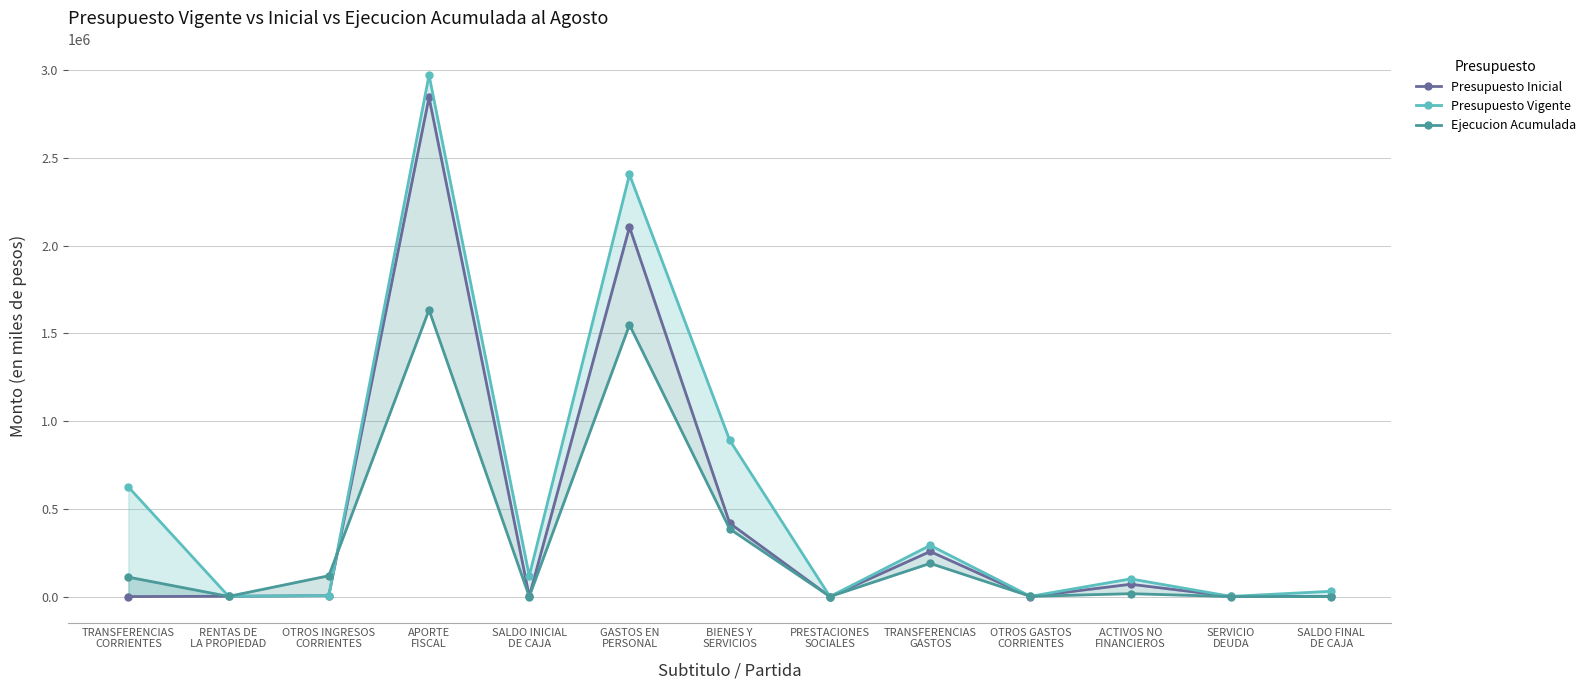

Is the value of Presupuesto Inicial at ACTIVOS NO
FINANCIEROS greater than the value of Presupuesto Vigente at OTROS INGRESOS
CORRIENTES?

Yes